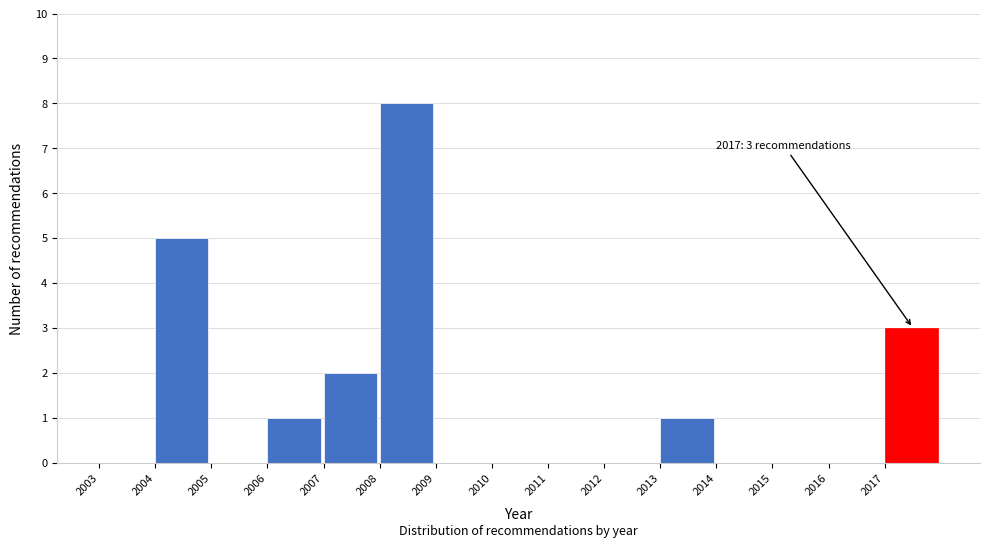

Over which range of the x-axis is the bar tallest?

2008 to 2009